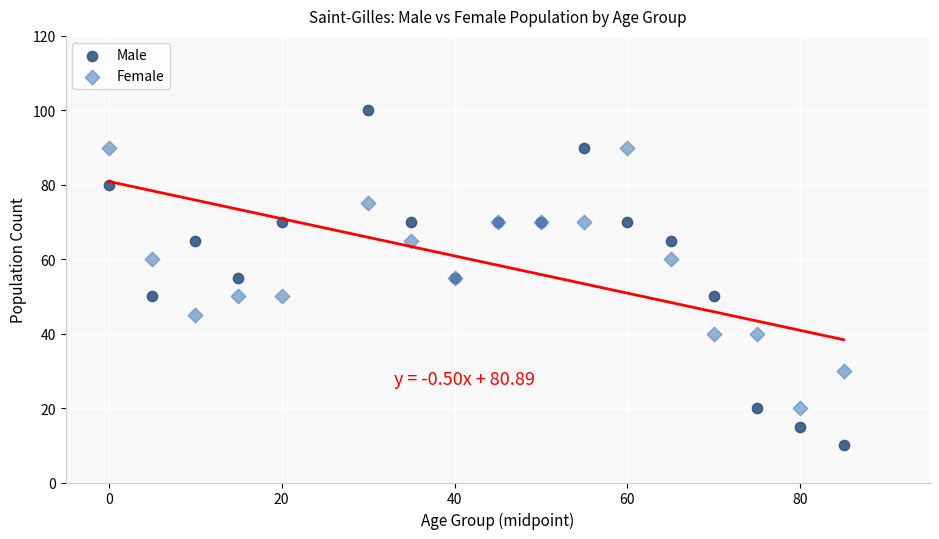

What is the X range (max minus min) for the scatter plot?

85